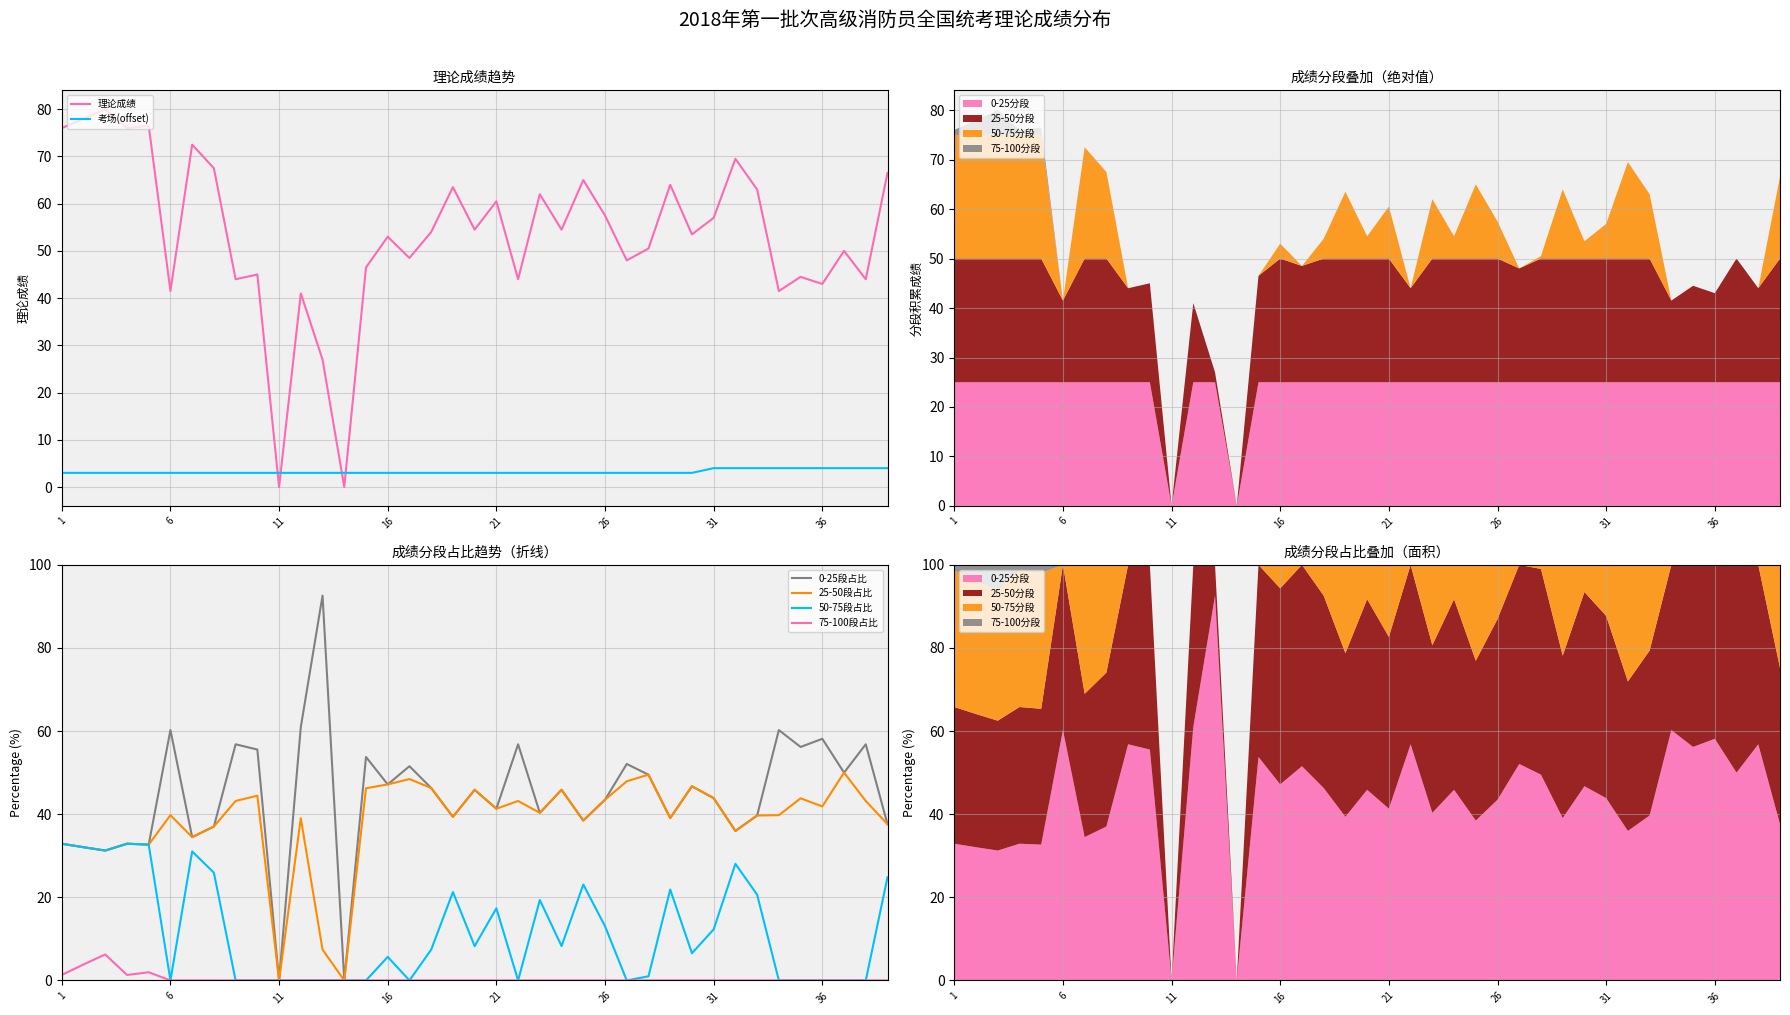

True or false: 25-50段占比 has a value of 81.1 at 14.

False